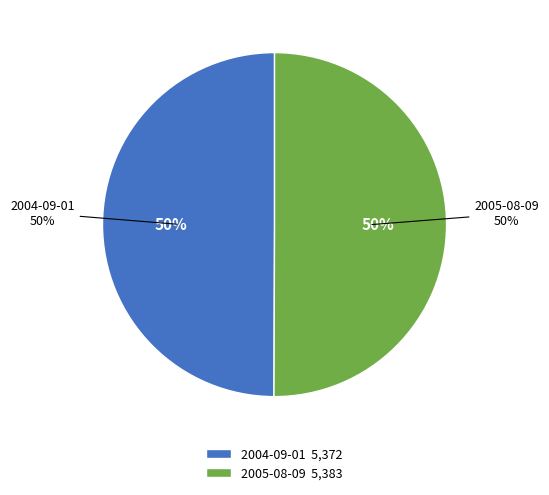

How many slices are in this pie chart?

2